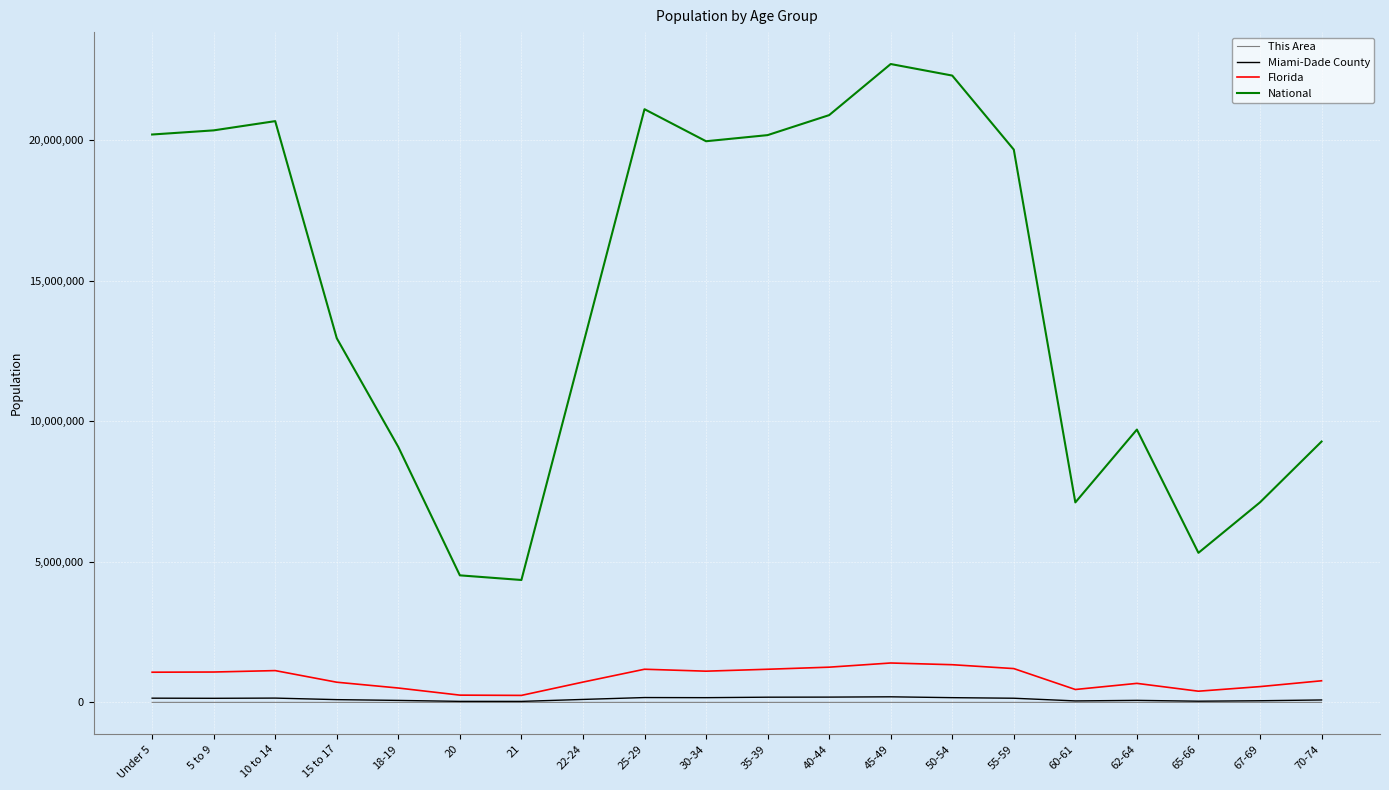

True or false: Miami-Dade County and This Area cross at least once.

False